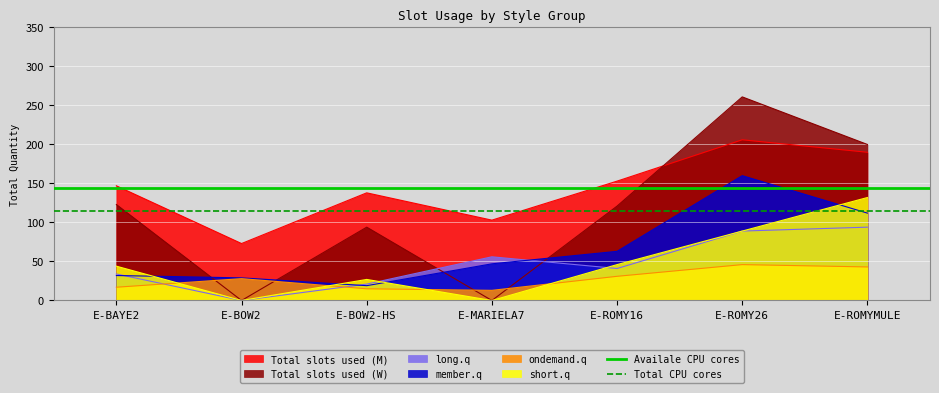

How many intersections are there between ondemand.q and short.q?

4